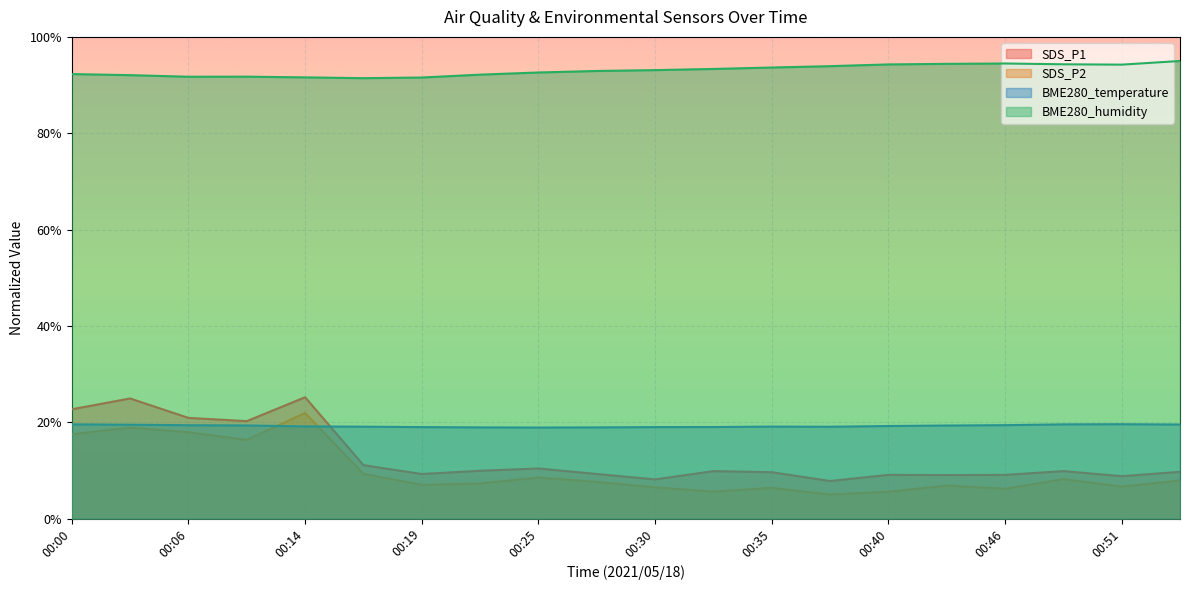

Which series has the widest spread of values?

SDS_P1